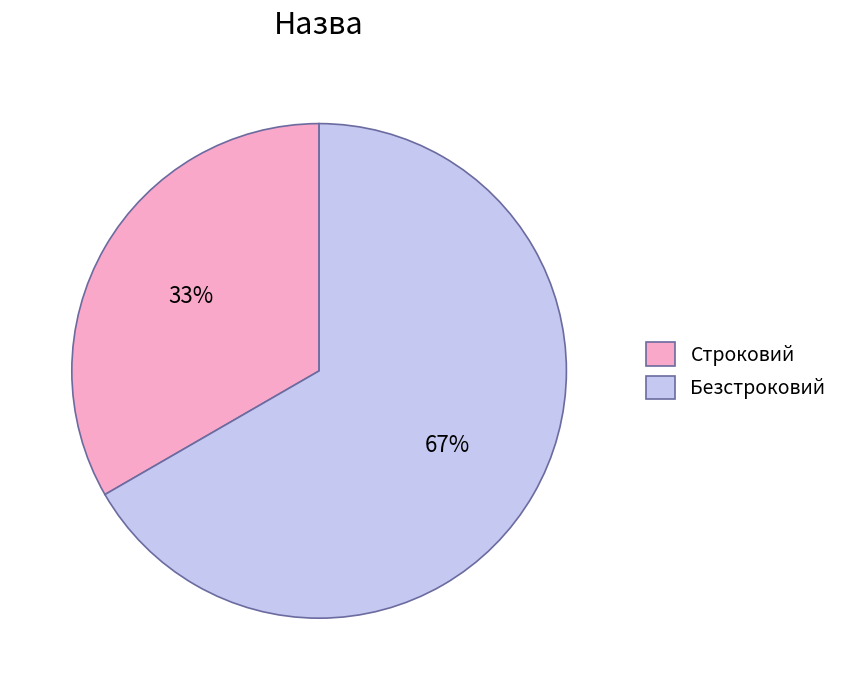

What is the ratio of the value at Безстроковий to the value at Строковий?

2.0